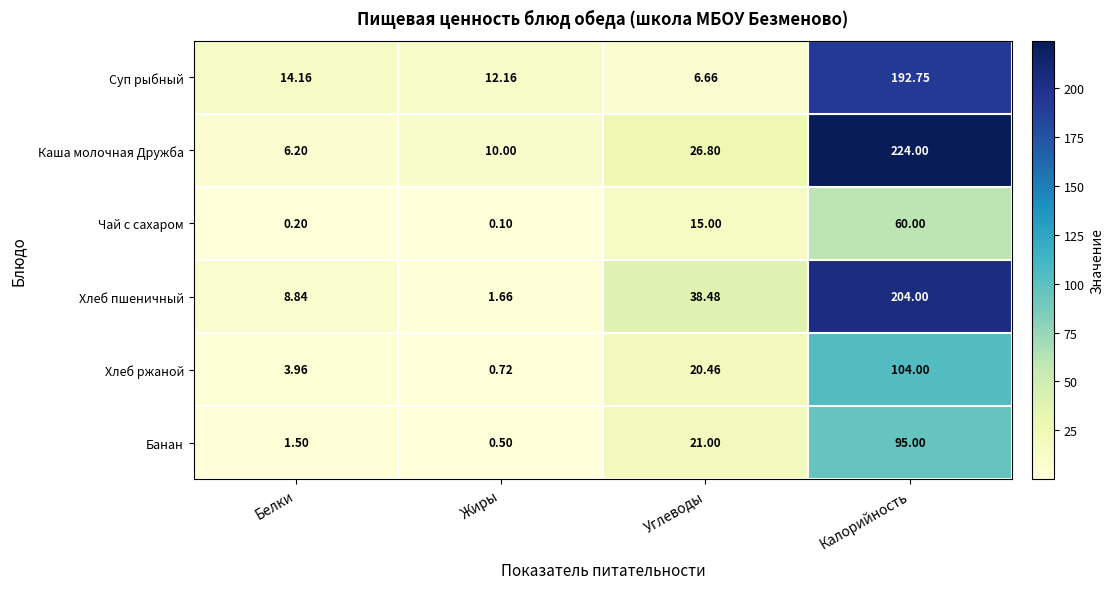

Where is Каша молочная Дружба nearest to the value 115?

Углеводы